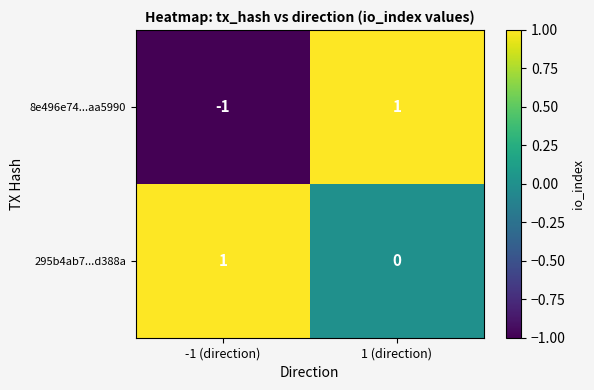

What is the total value across all series at 1 (direction)?

1